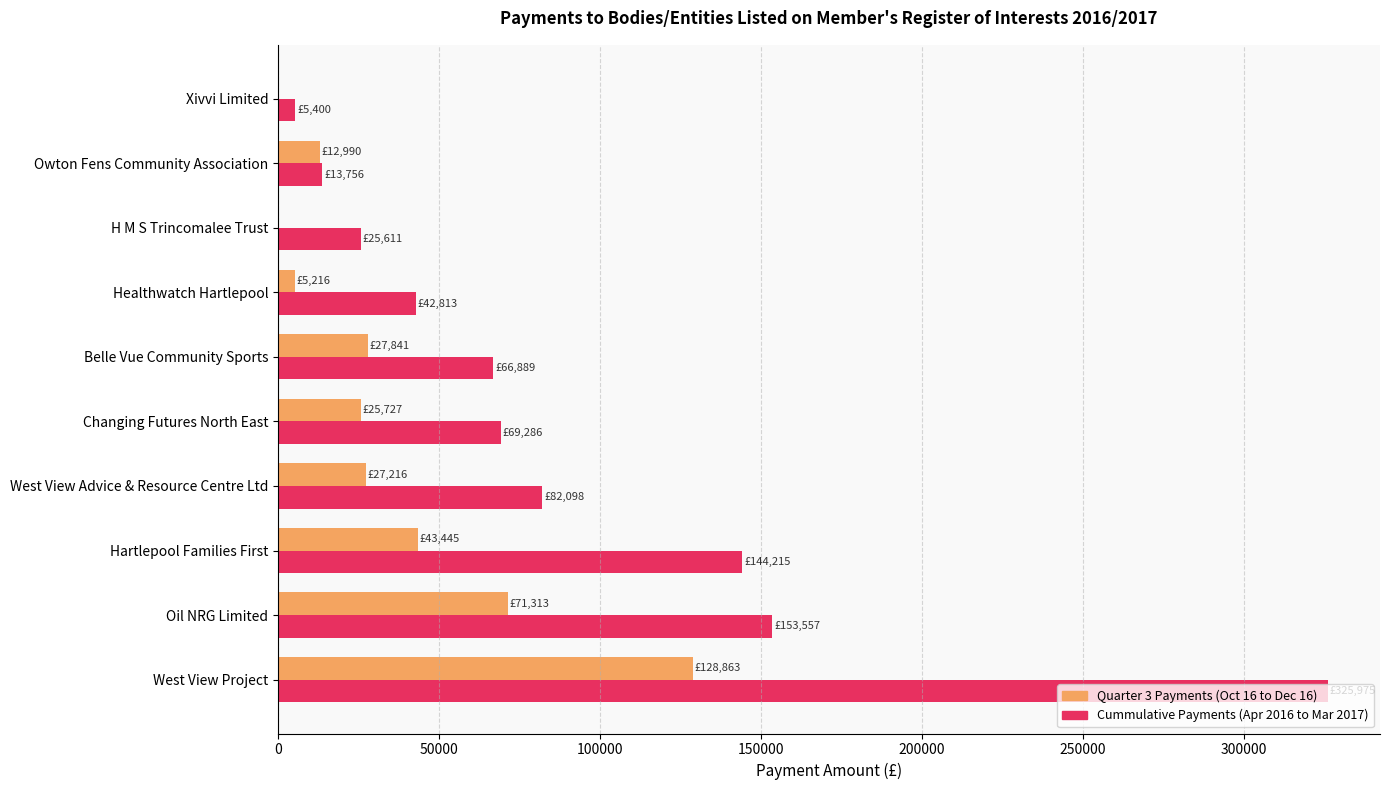

What is the maximum value for Cummulative Payments (Apr 2016 to Mar 2017)?

325975.0